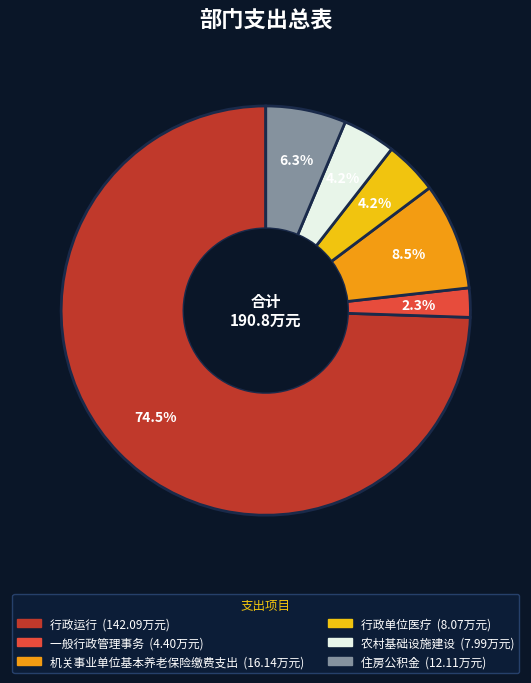

How many slices are in this pie chart?

6